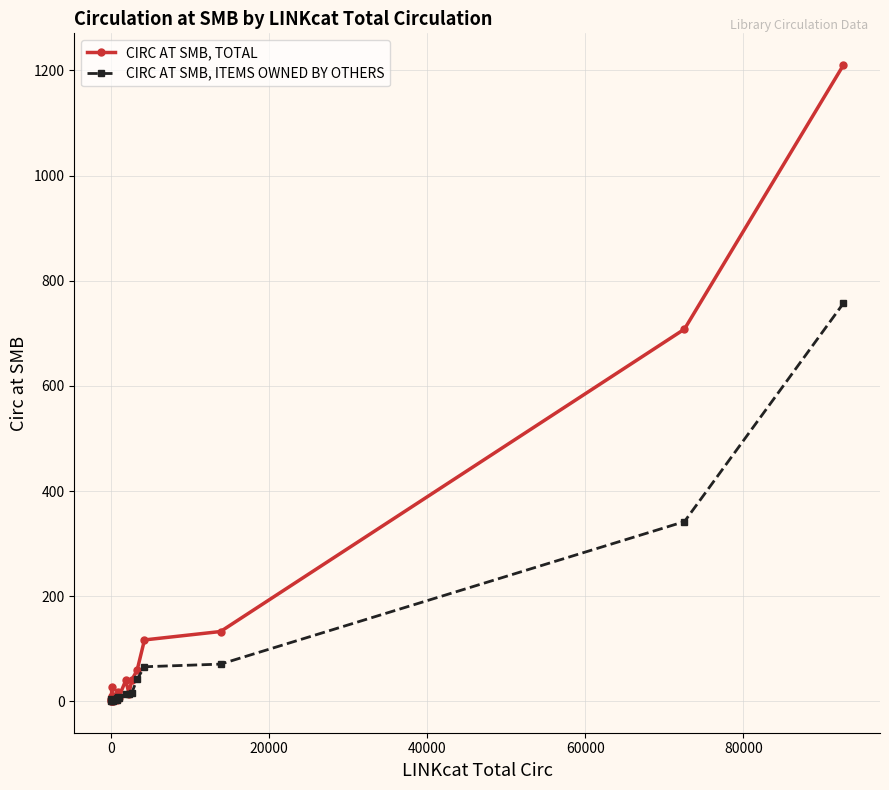

True or false: CIRC AT SMB, TOTAL has more than 2 points higher than both neighbors.

True